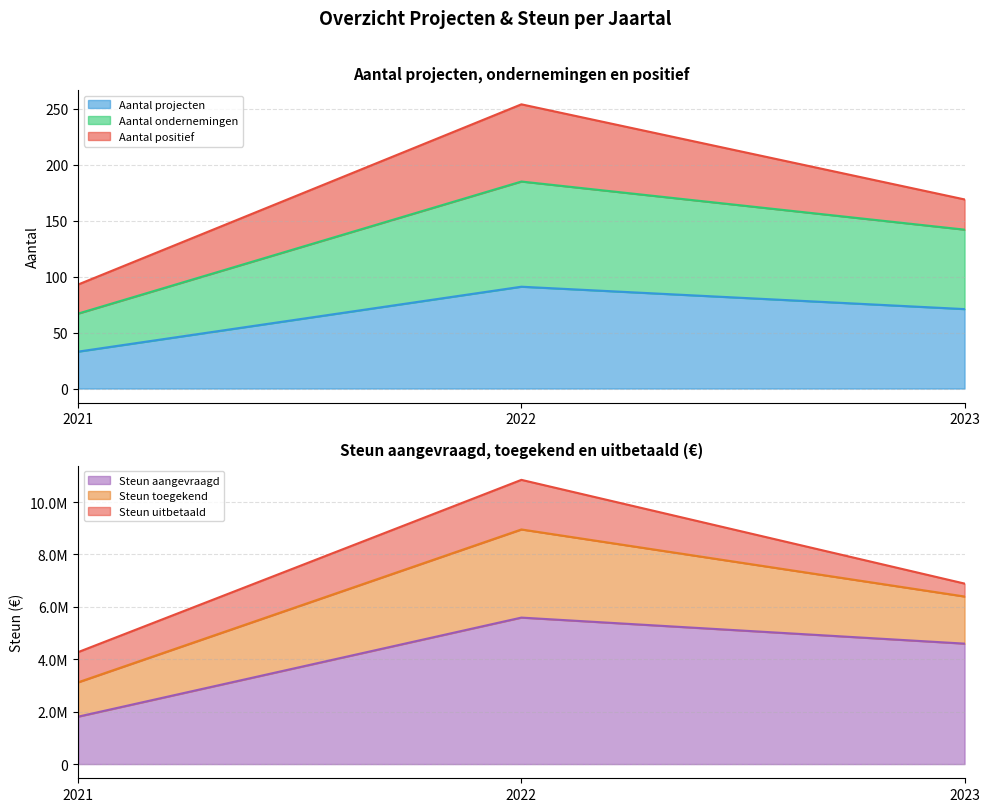

How many values in the Aantal projecten series are below 71?

1